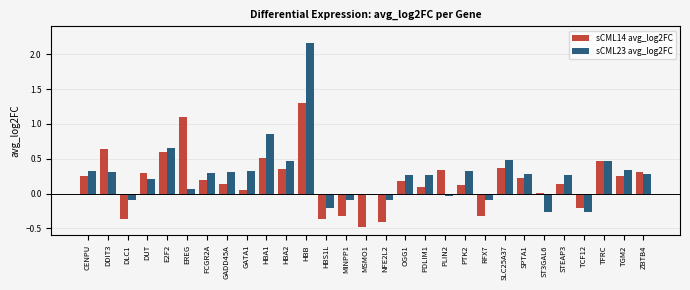

Which series changed the most between HBS1L and OGG1?

sCML14 avg_log2FC